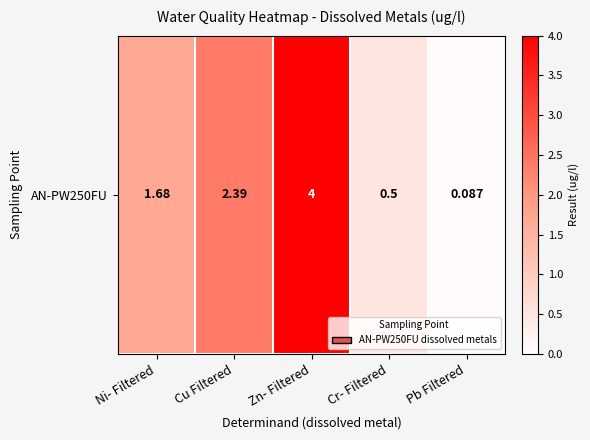

What is the smallest value displayed?

0.1